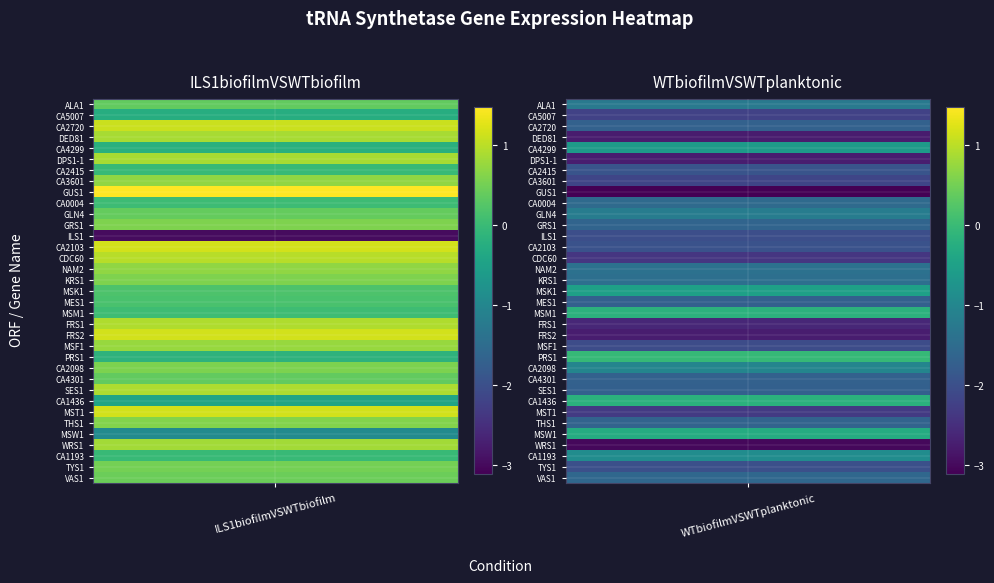

What is the difference between the highest and lowest values at 1?

3.1